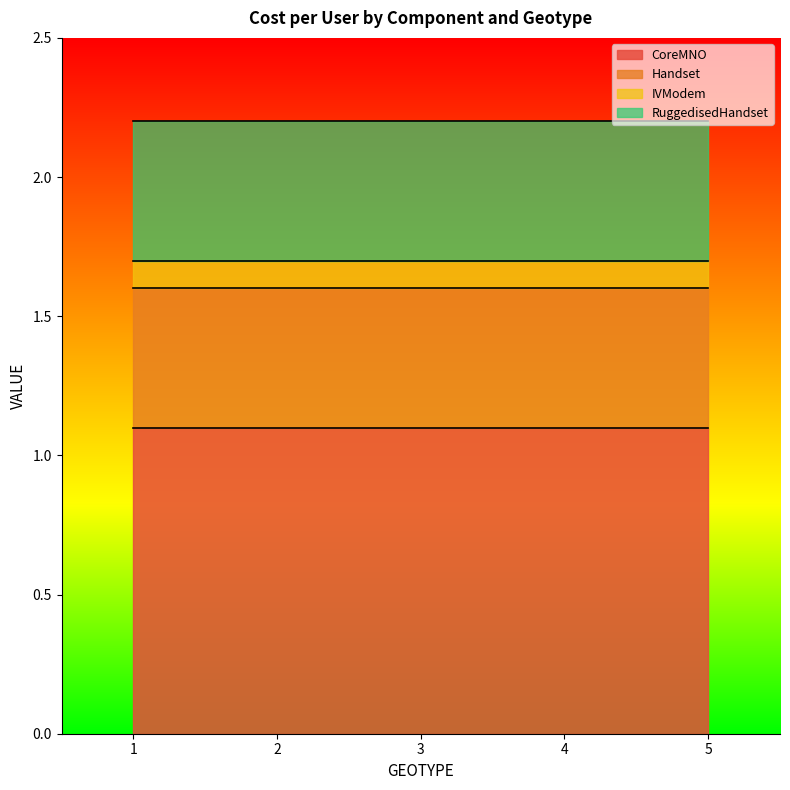

What are all the series names shown in the legend?

CoreMNO, Handset, IVModem, RuggedisedHandset